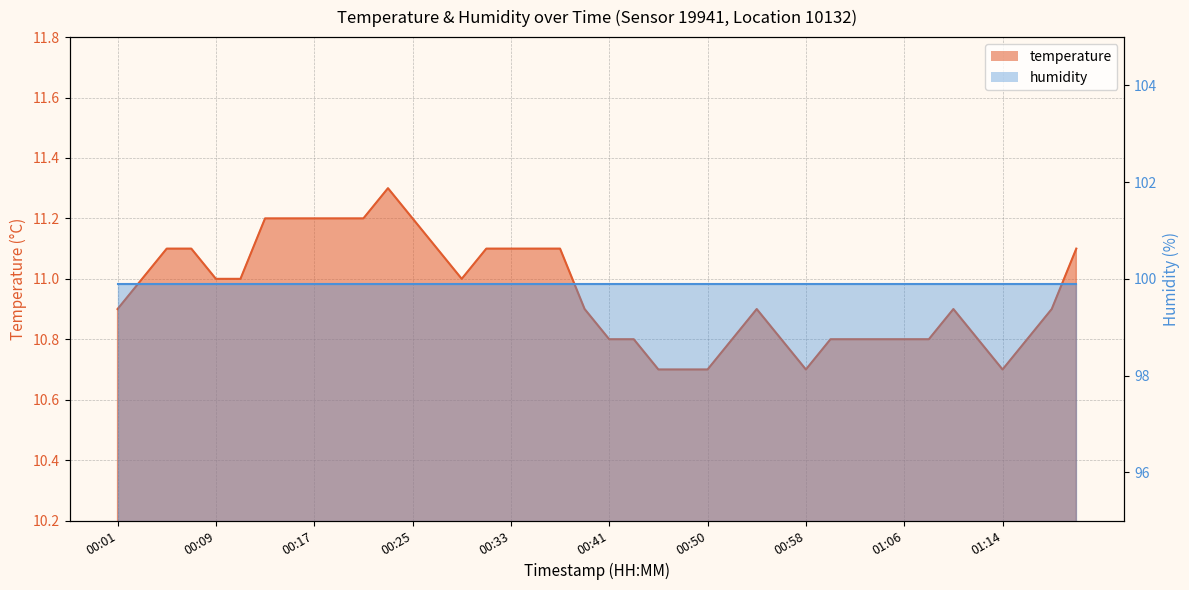

Which label corresponds to the largest value in the chart?

00:23